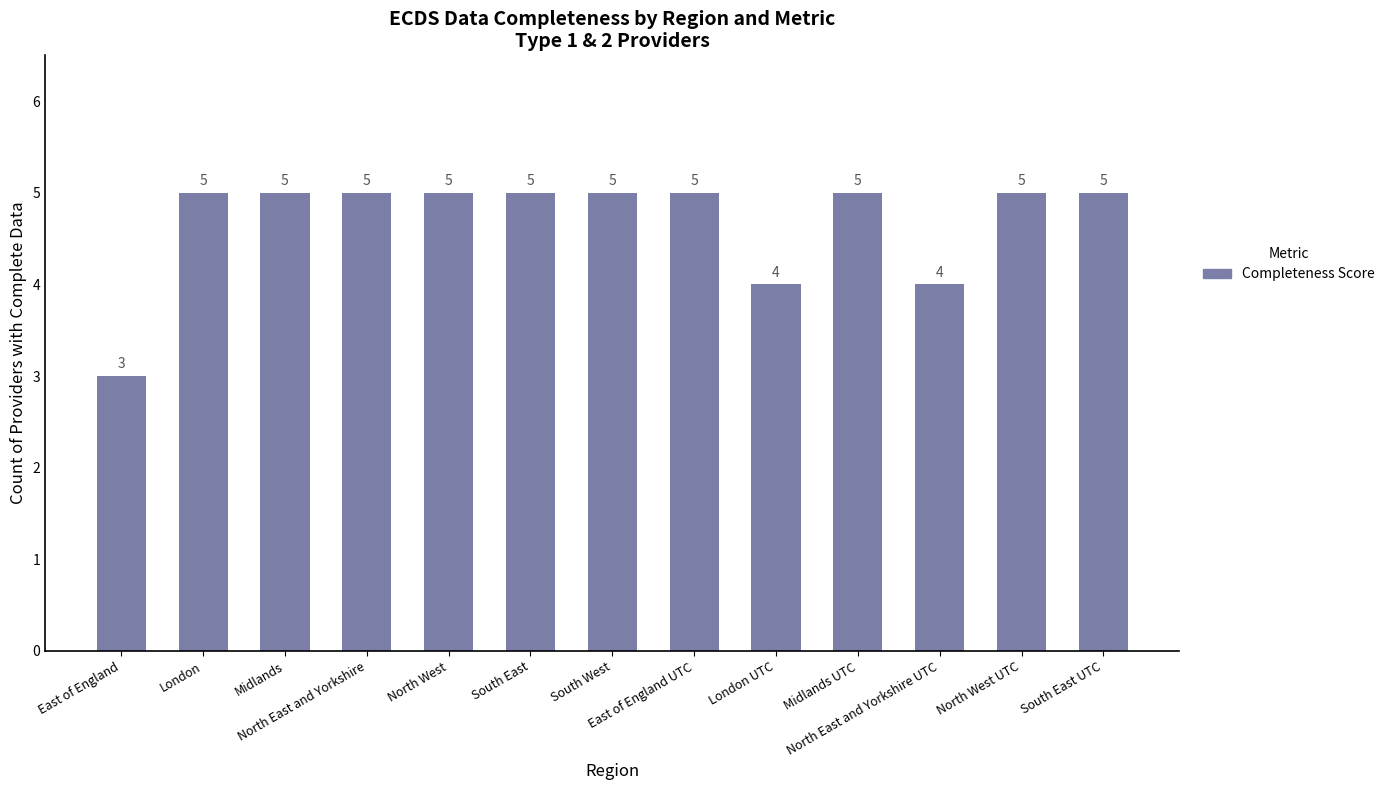

How many values are between 5 and 6?

10